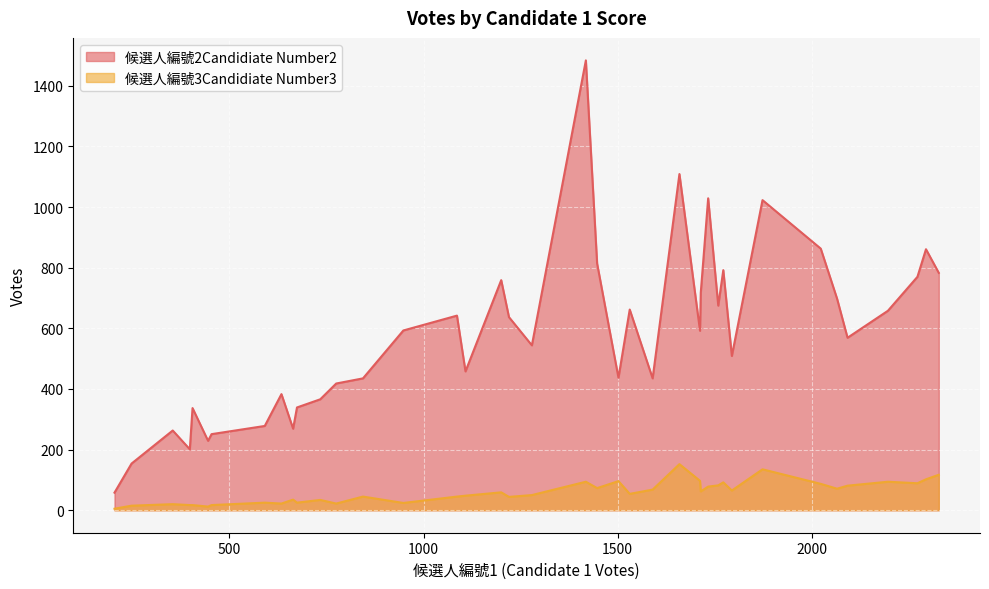

Which series has the widest spread of values?

候選人編號2Candidiate Number2